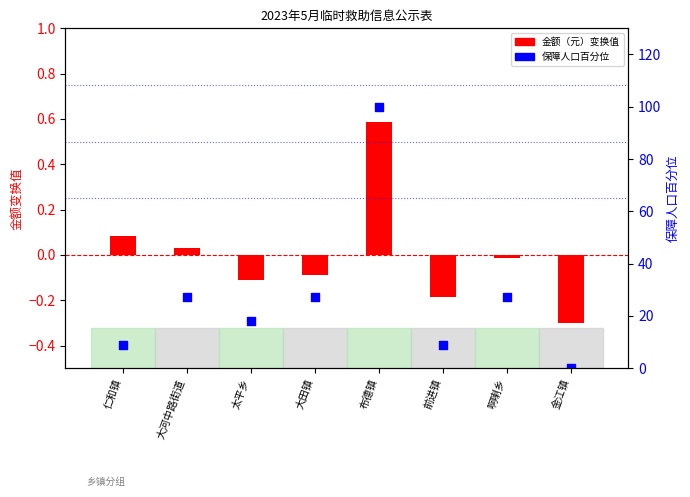

Which series contains the highest Y value?

保障人口百分位